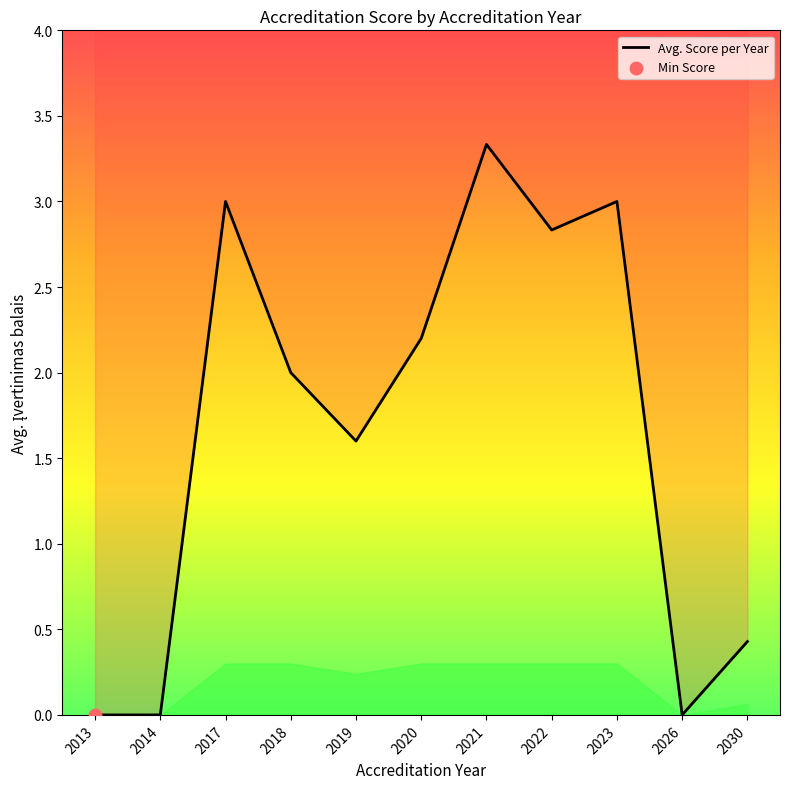

What is the change in value from 2018 to 2026?

-2.0